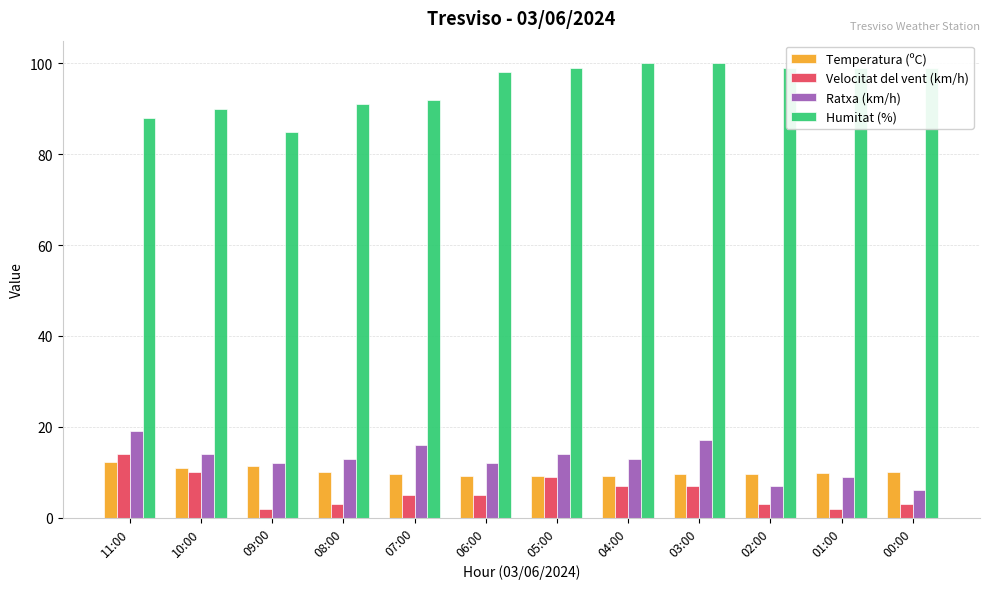

What position from the right is 06:00?

7